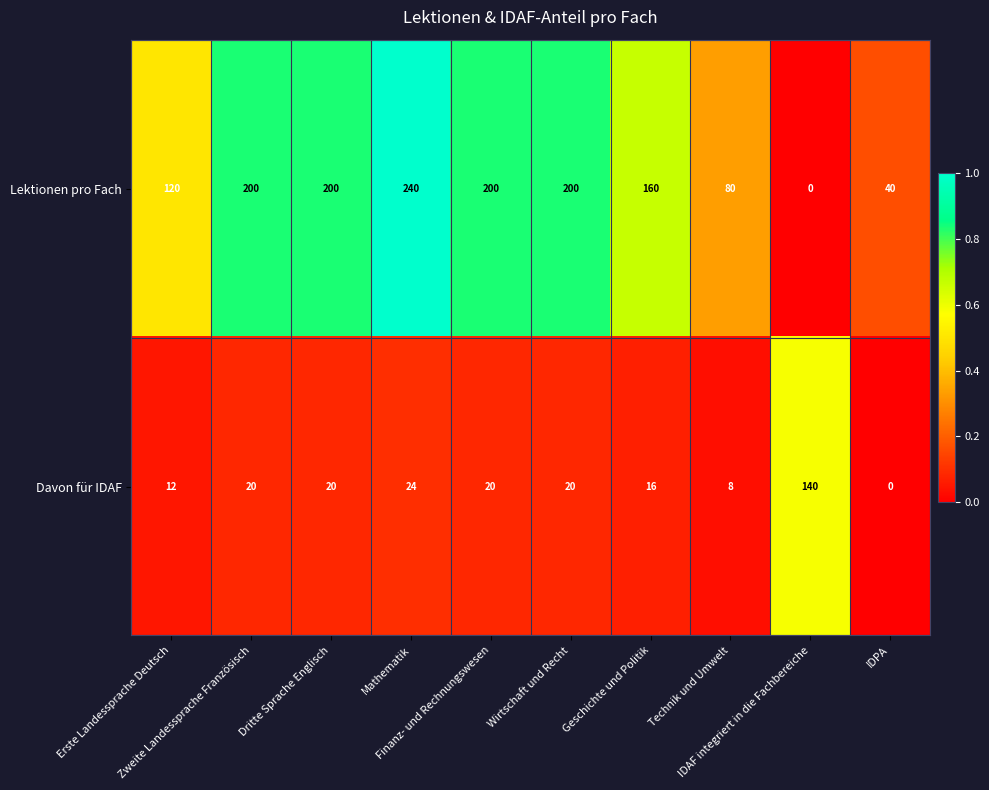

At which category is the sum across all series the highest?

Mathematik